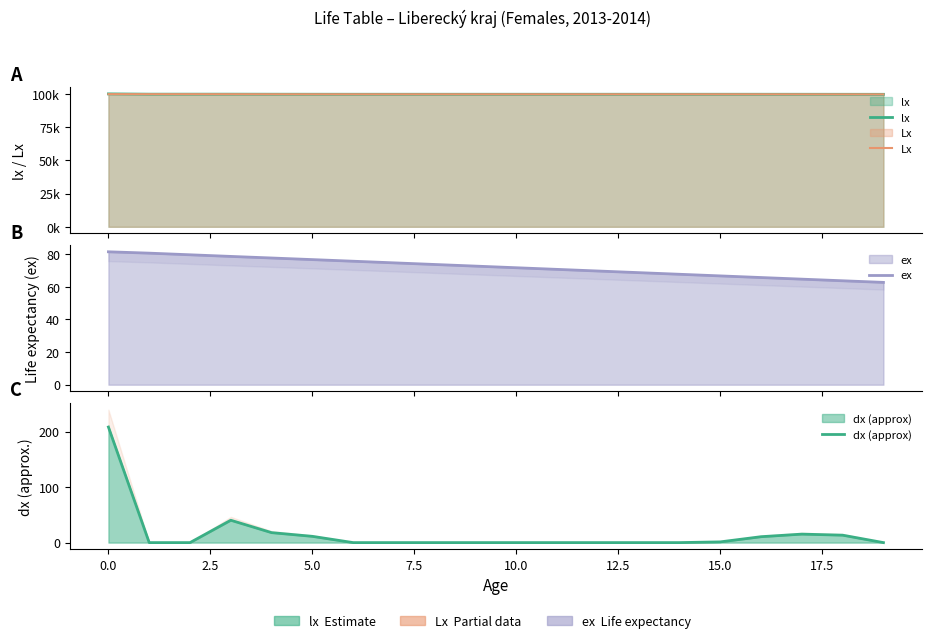

Reading left to right, list all the values displayed in this chart.

lx: 100000.0	99791.9	99791.9	99791.9	99751.6	99733.7	99722.4	99722.4	99722.4	99722.4	99722.4	99722.4	99722.4	99722.4	99722.4	99722.4	99721.1	99710.5	99695.2	99681.8
Lx: 99818.9	99791.9	99791.9	99771.8	99742.7	99728.0	99722.4	99722.4	99722.4	99722.4	99722.4	99722.4	99722.4	99722.4	99722.4	99721.8	99715.8	99702.8	99688.5	99677.8
ex: 81.5	80.6	79.6	78.6	77.7	76.7	75.7	74.7	73.7	72.7	71.7	70.7	69.7	68.7	67.7	66.7	65.7	64.7	63.7	62.7
dx (approx): 208.1	0.0	0.0	40.3	18.0	11.3	0.0	0.0	0.0	0.0	0.0	0.0	0.0	0.0	0.0	1.3	10.6	15.3	13.4	0.0